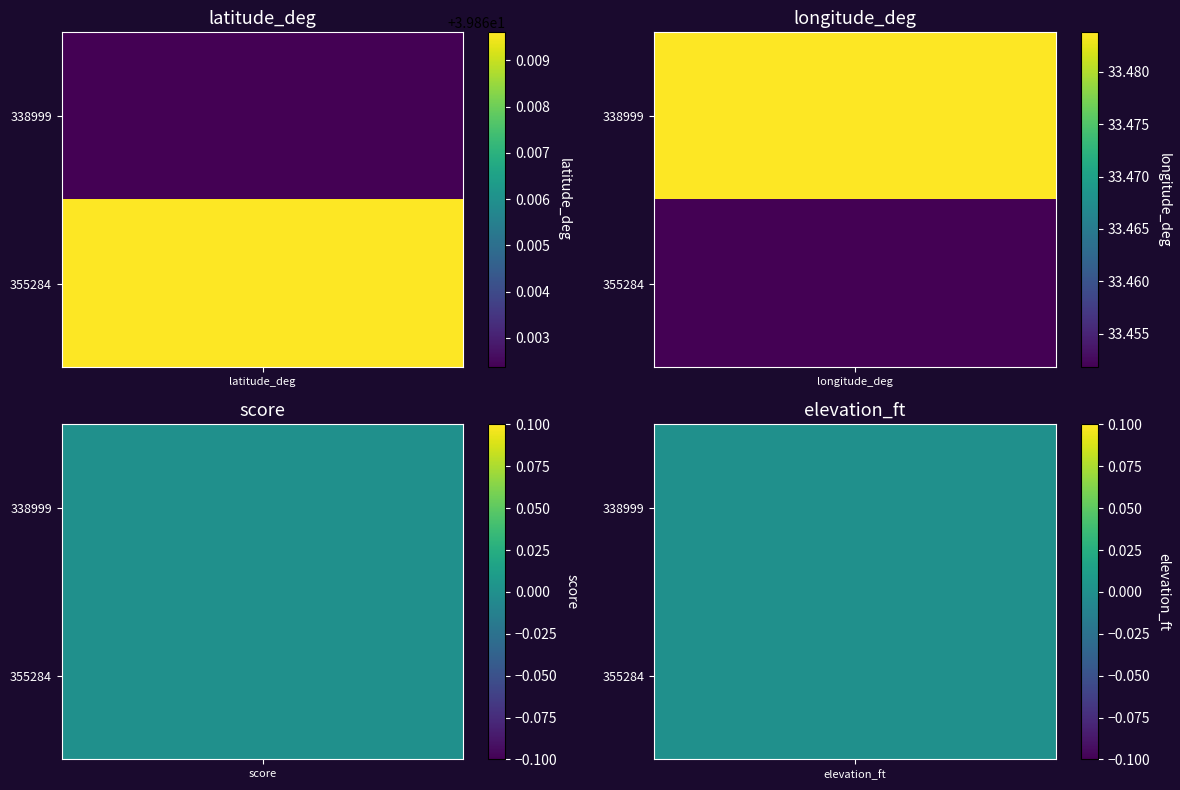

What is the sum of all longitude_deg values?

66.9